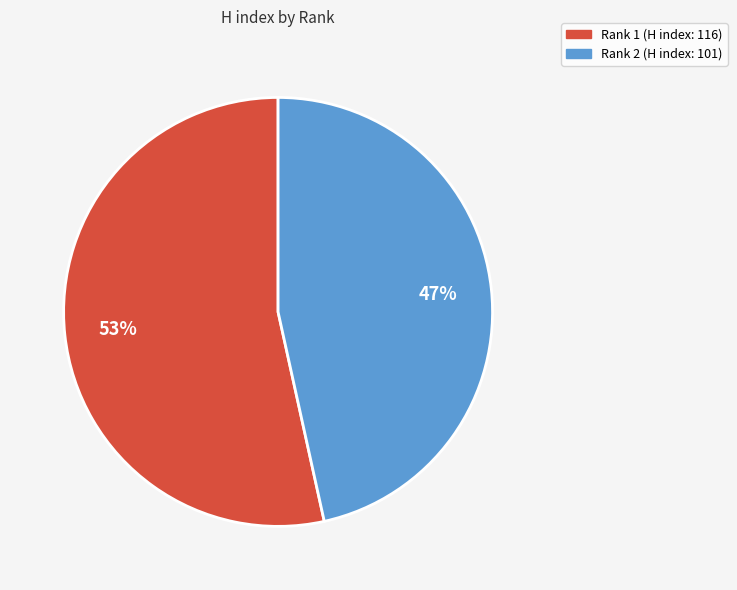

To the nearest percent, what is the average slice percentage?

50%